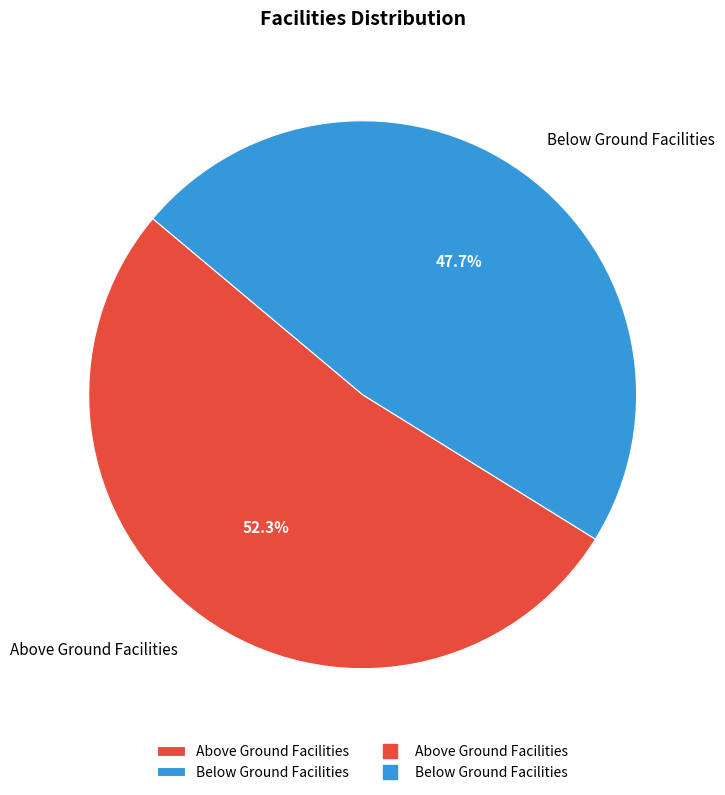

Which has a higher value, Below Ground Facilities or Above Ground Facilities?

Above Ground Facilities